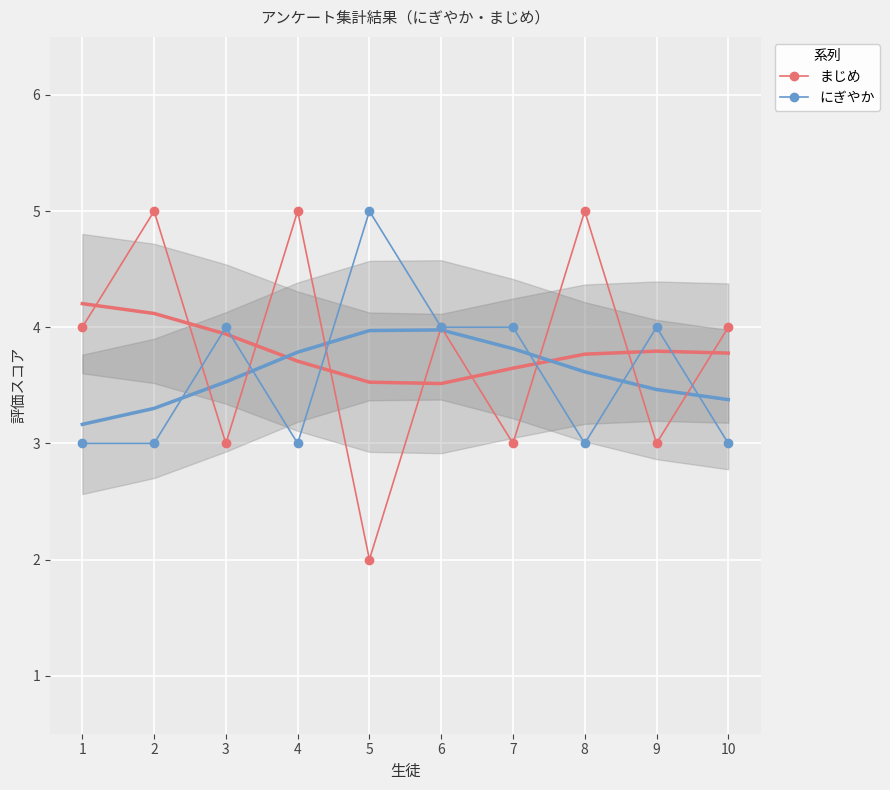

What is the difference between the maximum and minimum values in the まじめ series?

3